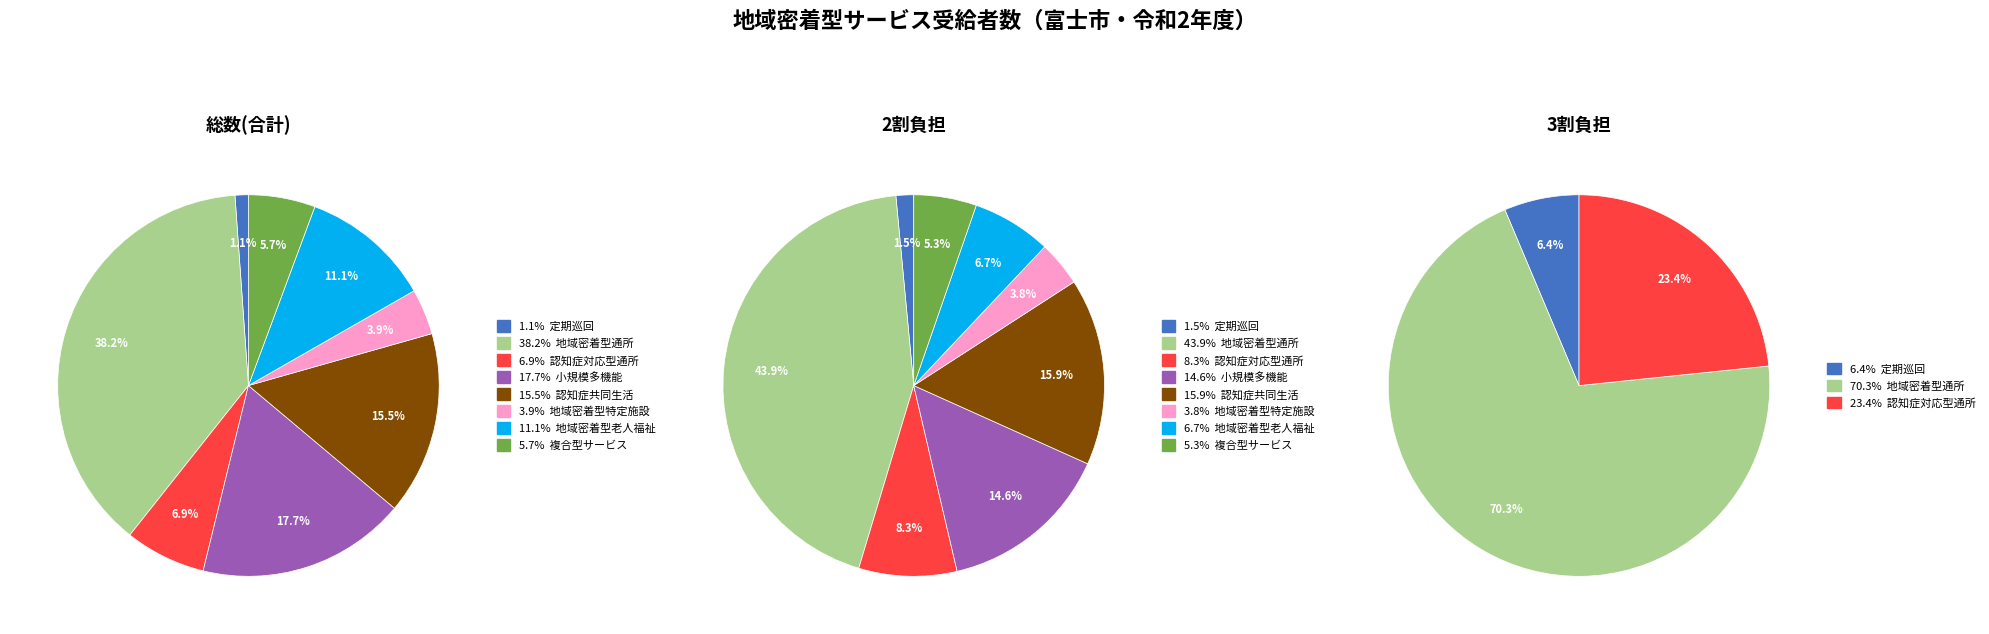

What portion of the pie excludes 地域密着型特定施設入居者生活介護?

96.1%